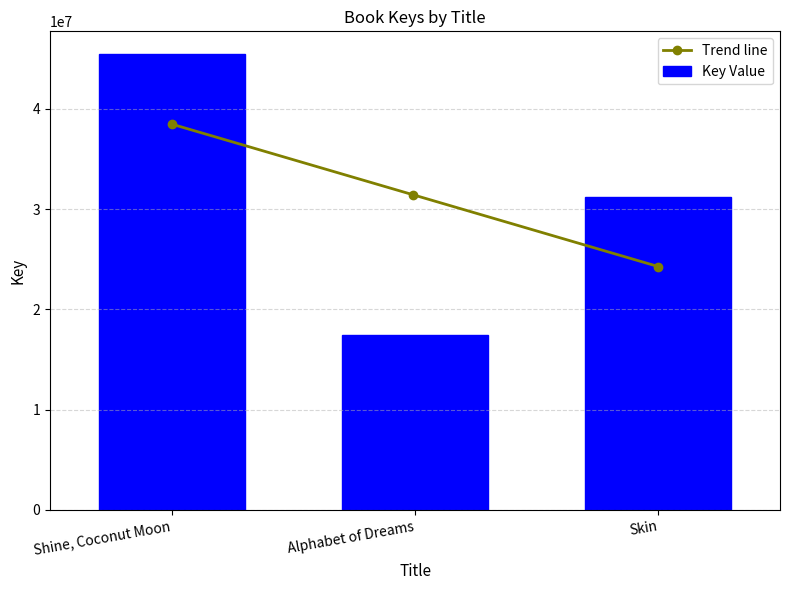

How many data points are less than 31247142?

1